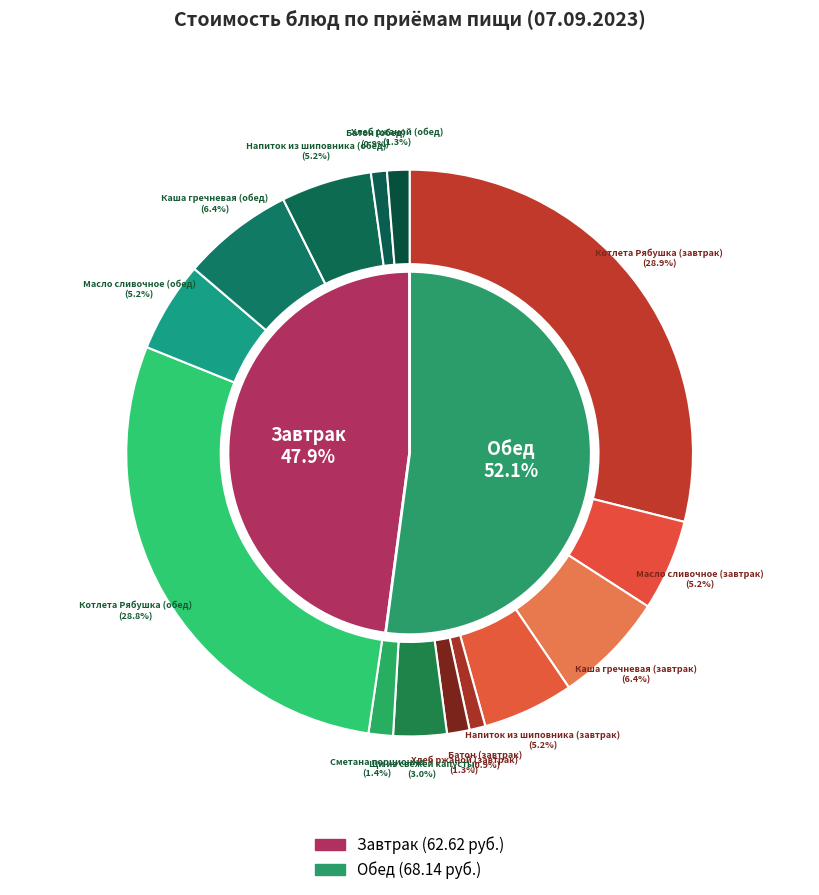

To the nearest percent, what is the difference between the largest and smallest slice percentages?

28%